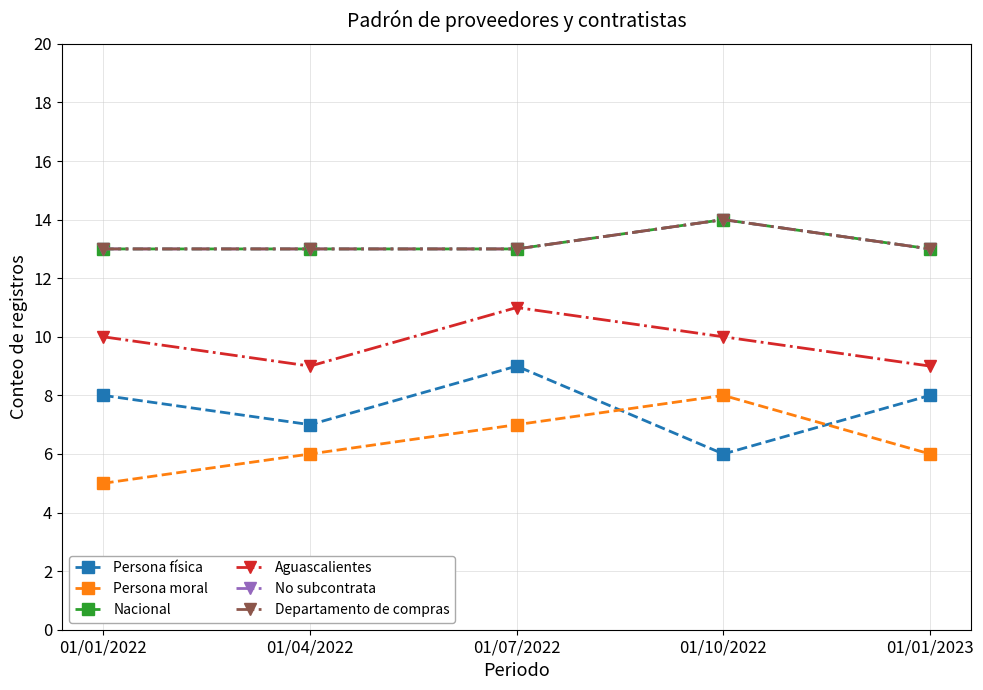

At how many categories does at least one series exceed 12?

5